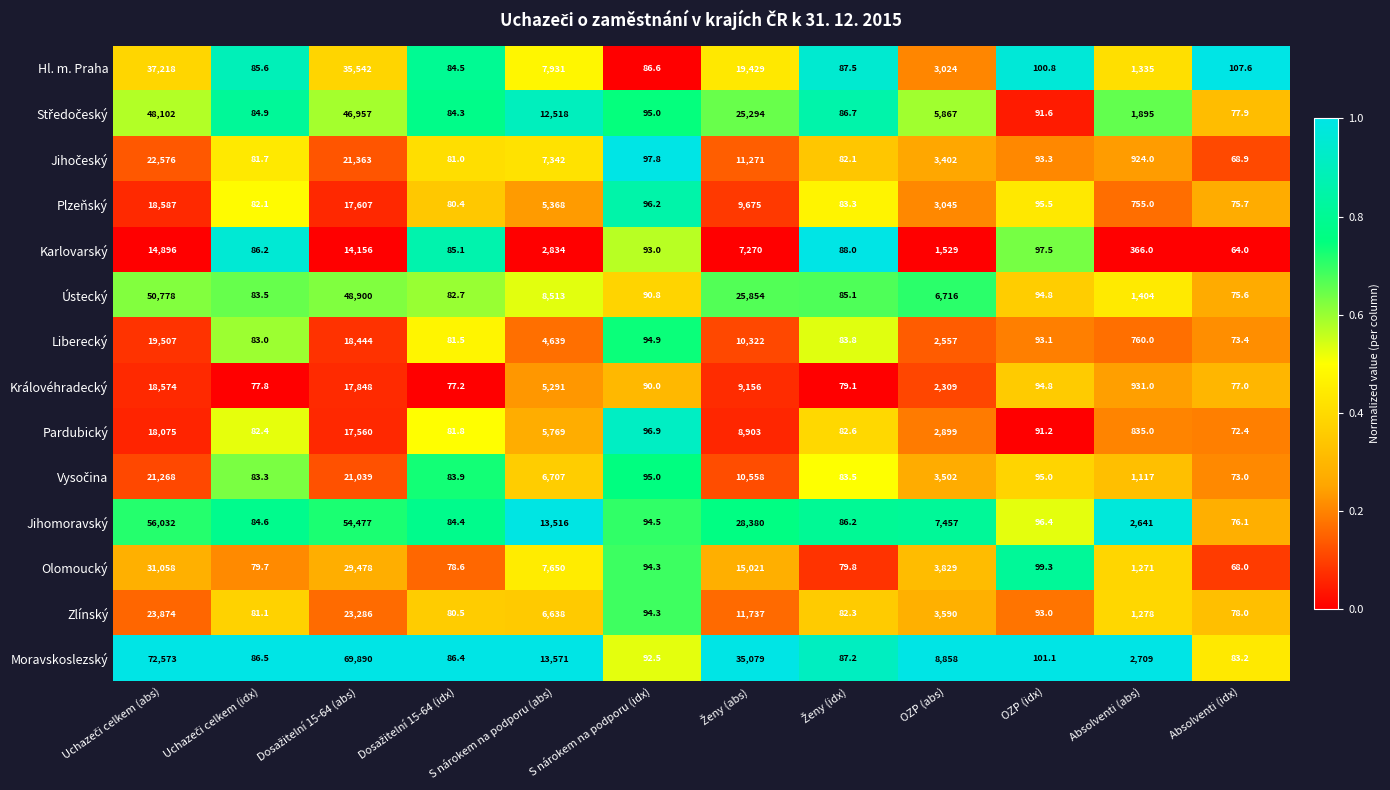

What is the spread (max minus min) of values at S nárokem na podporu (abs)?

10737.0